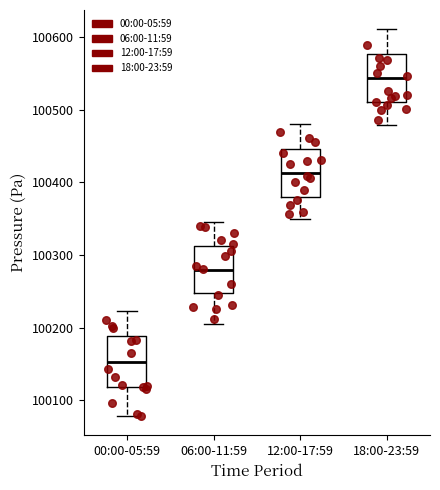

Where is the lower edge of the box for 18:00-23:59 on the y-axis? The values are not printed on the chart, so give them approximately, as read against the axis.

100510